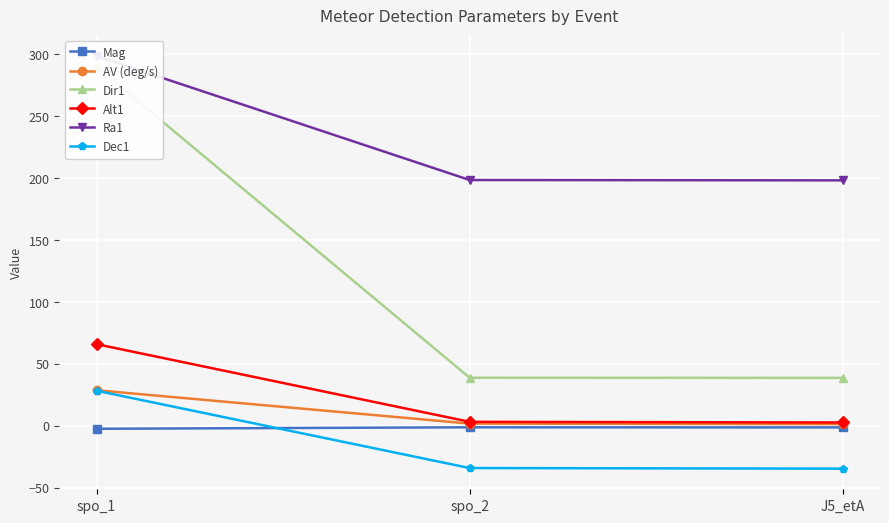

What is the label of the 3rd point from the left?

J5_etA